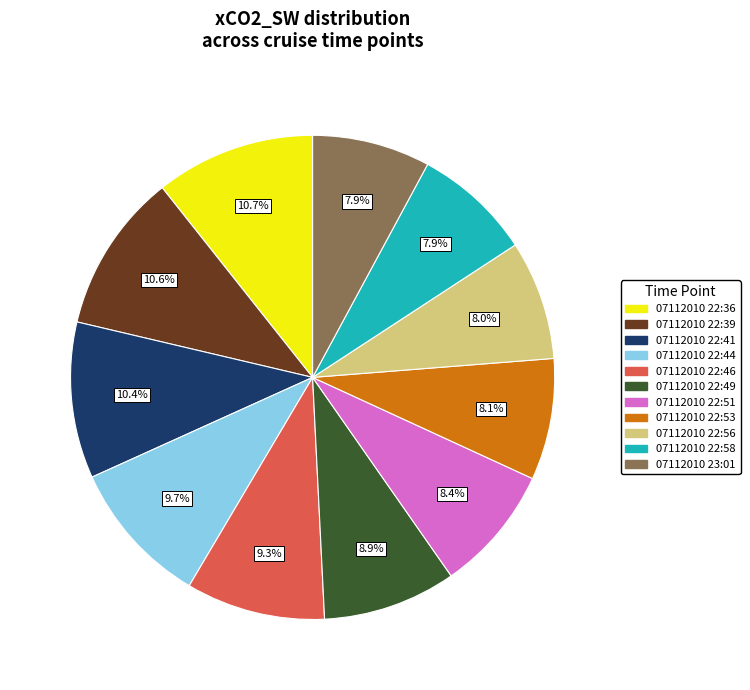

Is there any slice that represents more than half of the pie?

No